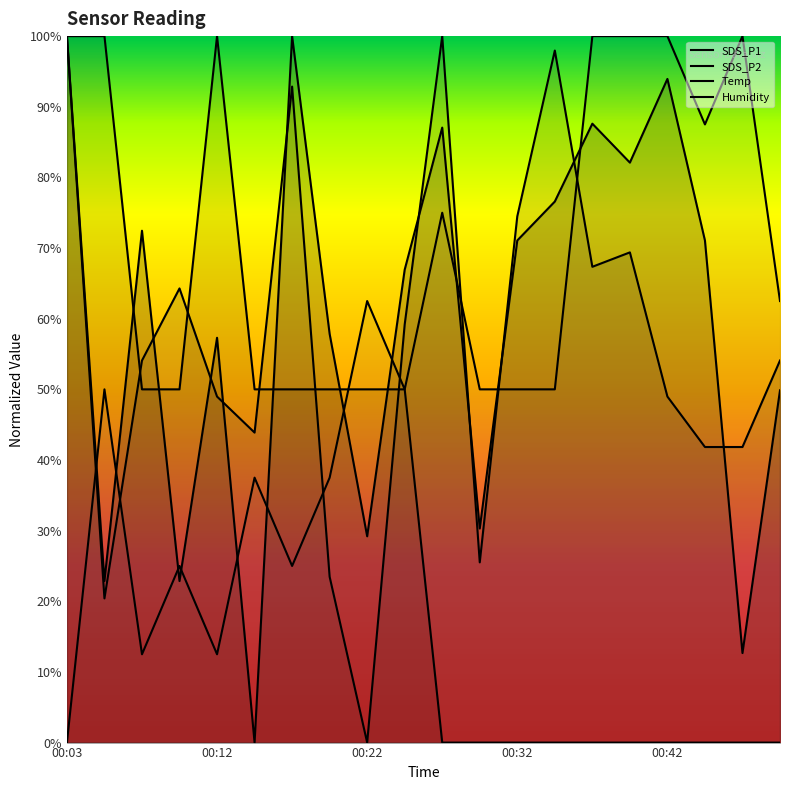

At how many categories does at least one series exceed 0?

20